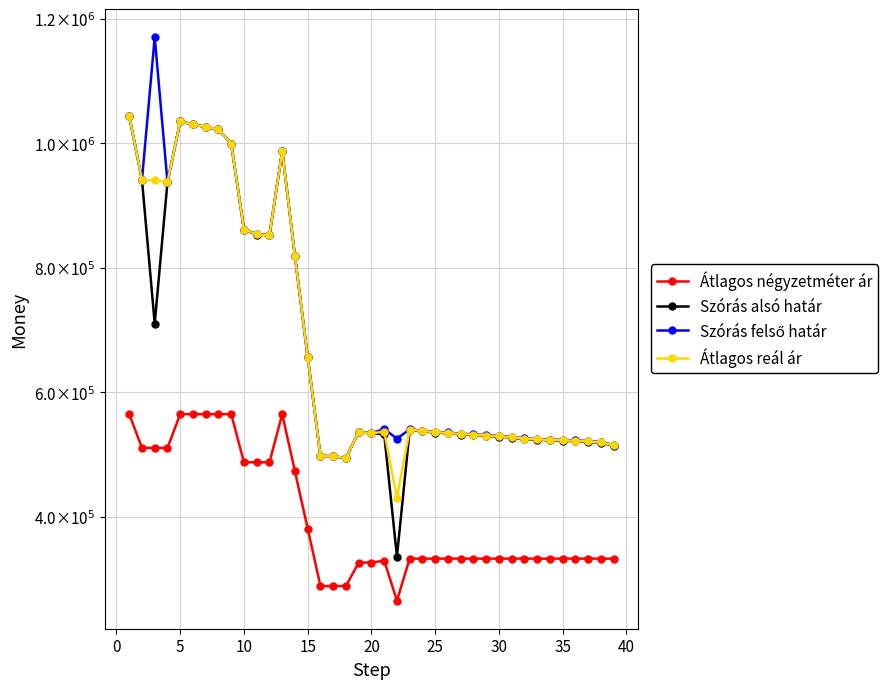

At how many categories does at least one series exceed 650558?

15